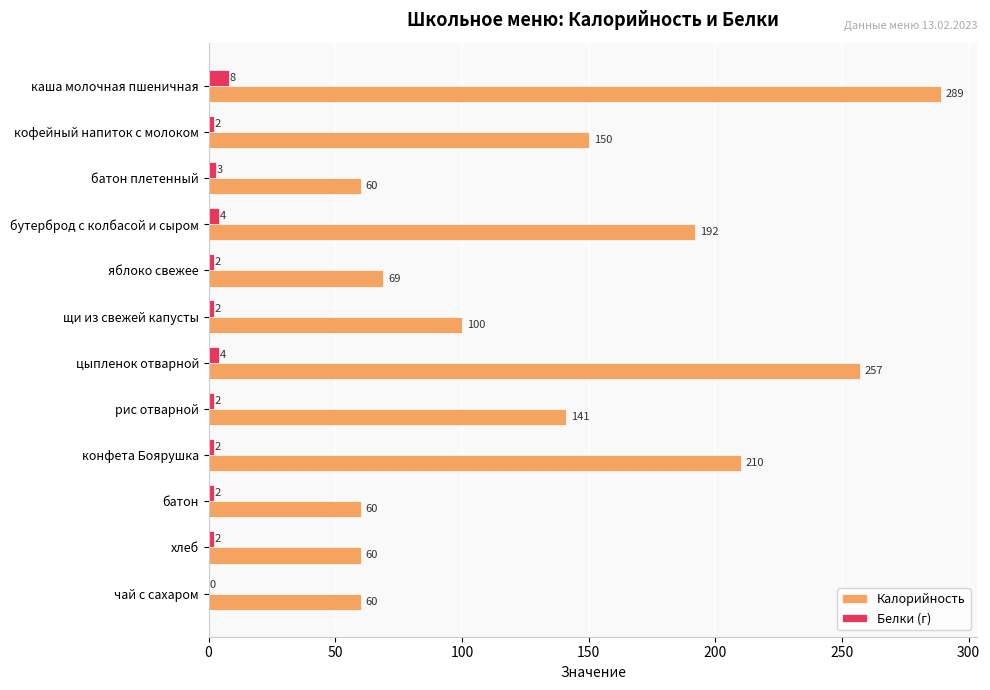

What is the greatest value displayed?

289